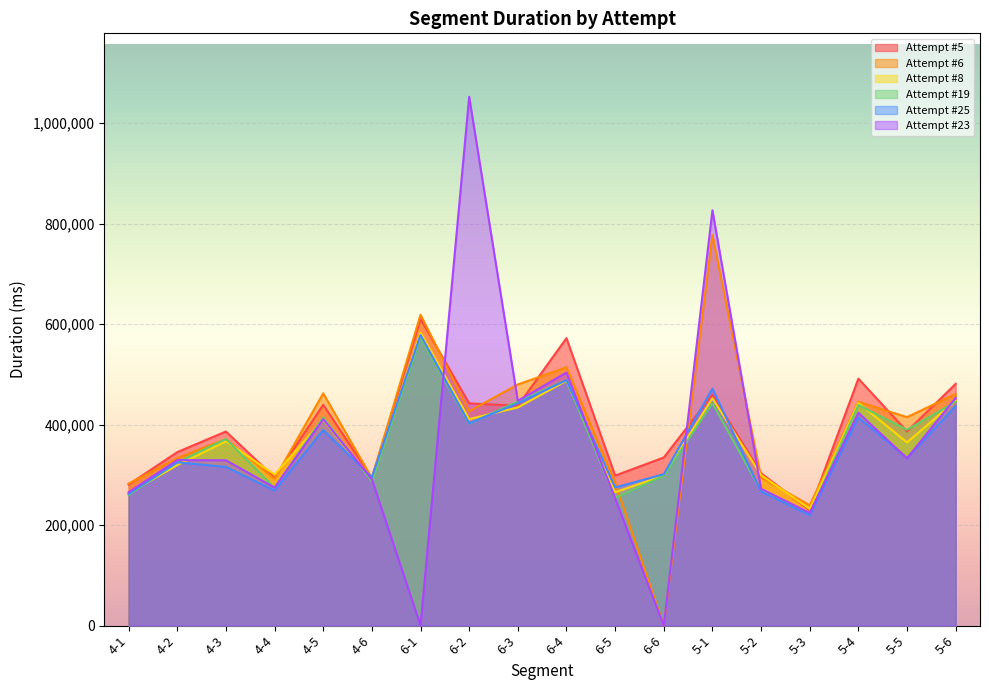

What is the sum of all Attempt #6 values?

6988746